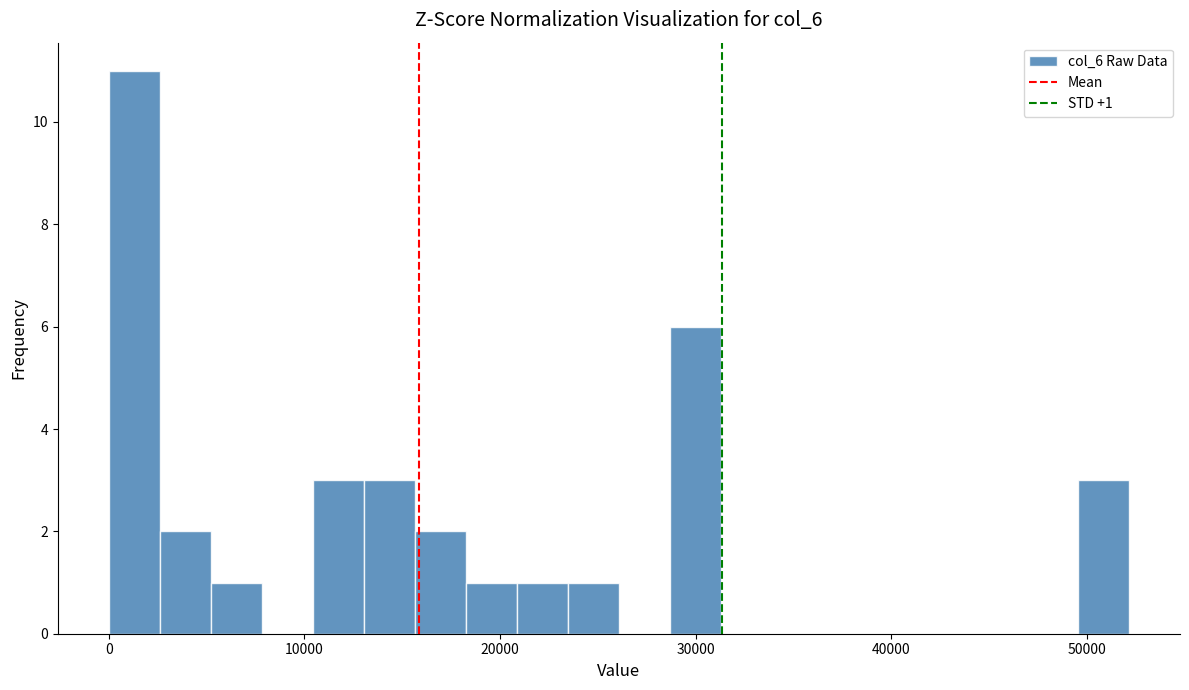

Around what value on the x-axis is the tallest bar? Give the approximate position of its centre, as read against the axis.

1000